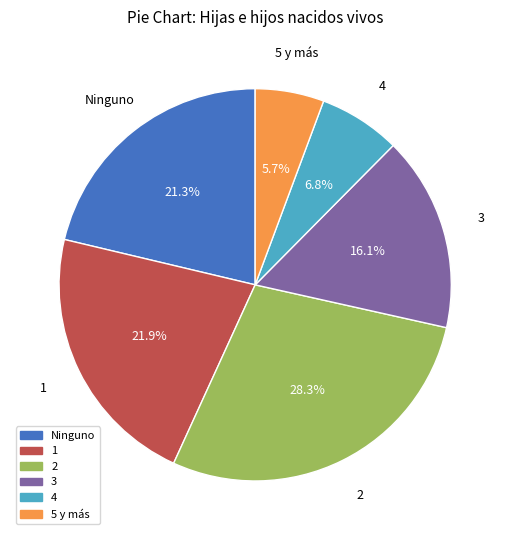

Which slice is the largest?

2